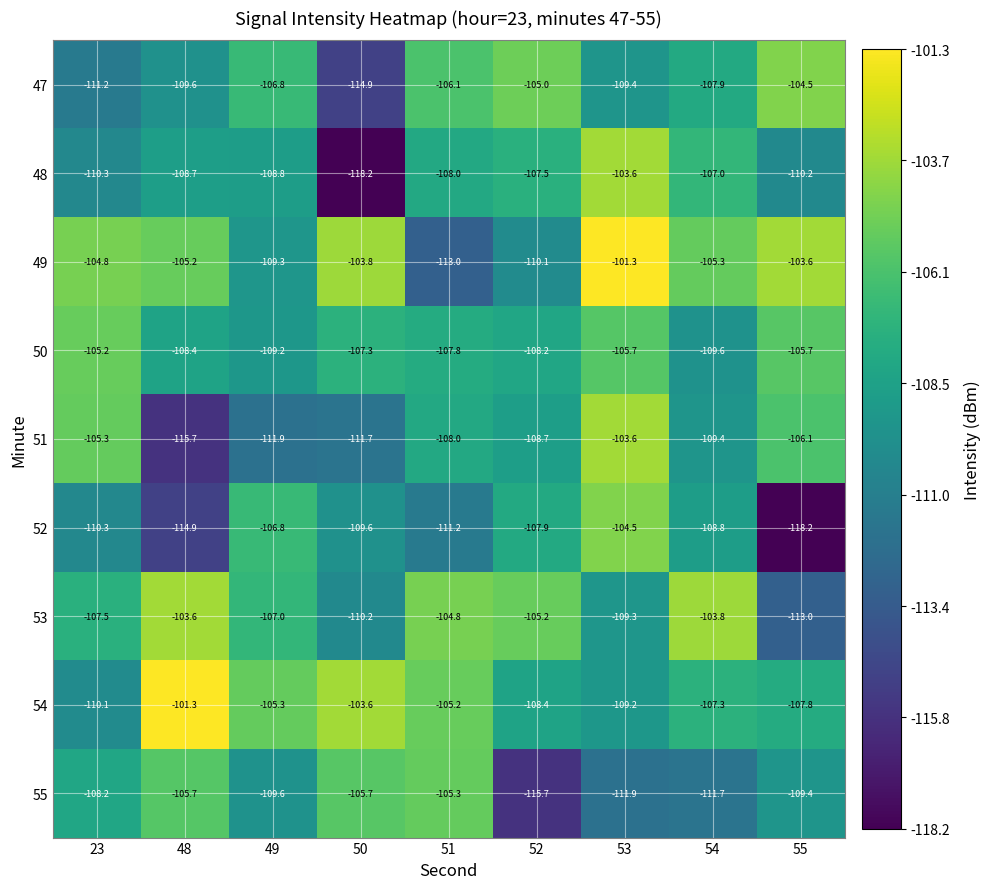

What is the difference between the highest and lowest values at 51?

8.2